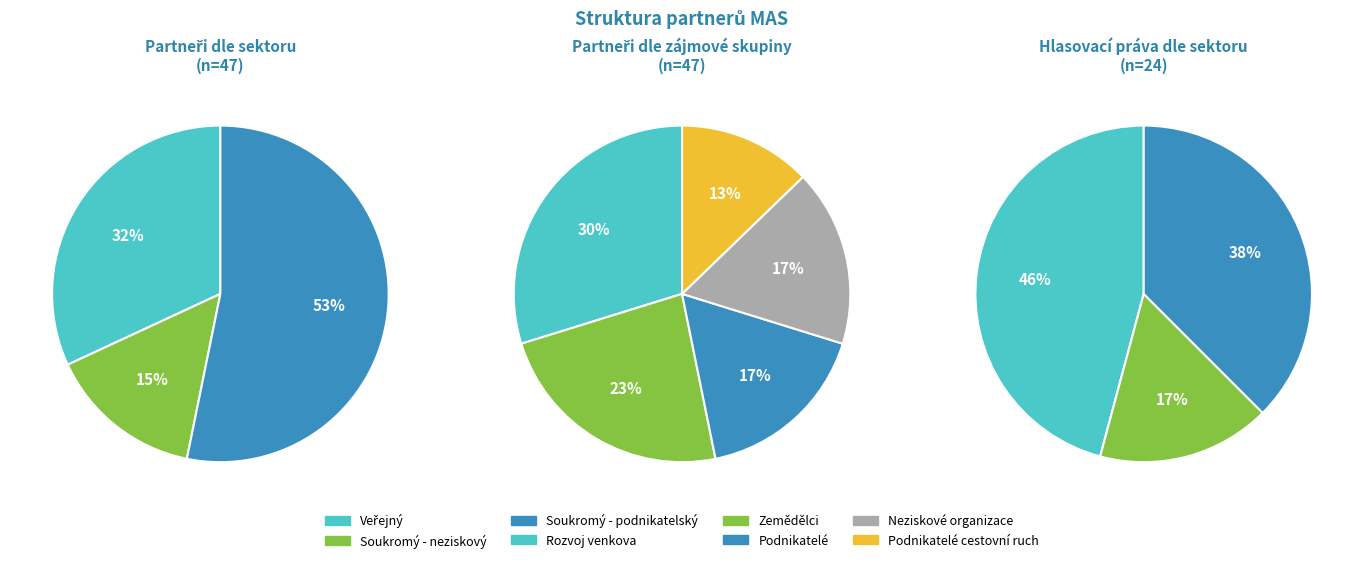

Does Soukromý - neziskový represent more than half of the total?

No